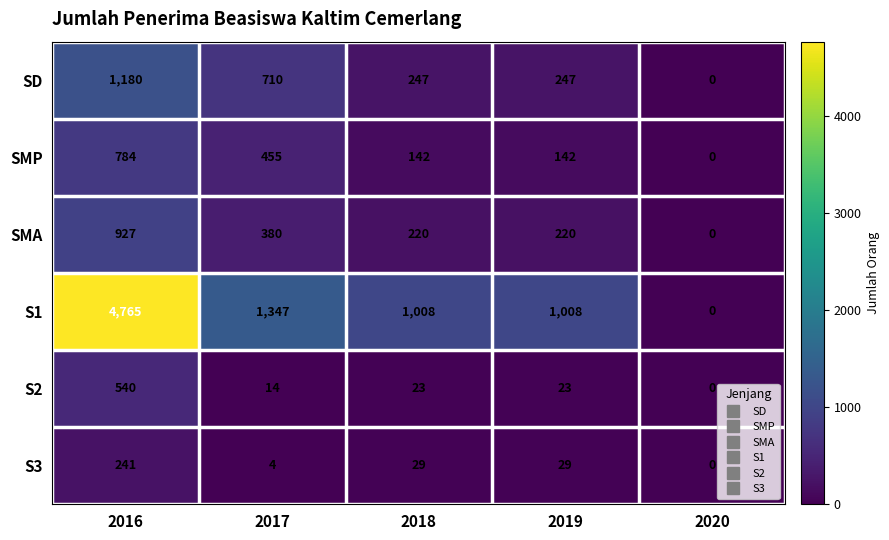

Reading left to right, extract all data points from this chart.

SD: 1180	710	247	247	0
SMP: 784	455	142	142	0
SMA: 927	380	220	220	0
S1: 4765	1347	1008	1008	0
S2: 540	14	23	23	0
S3: 241	4	29	29	0